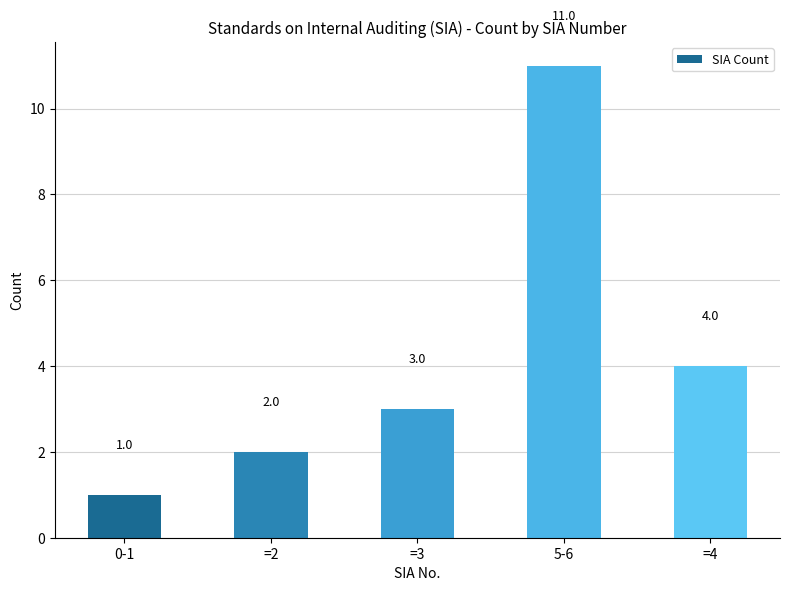

Which has a higher value, =3 or =4?

=4